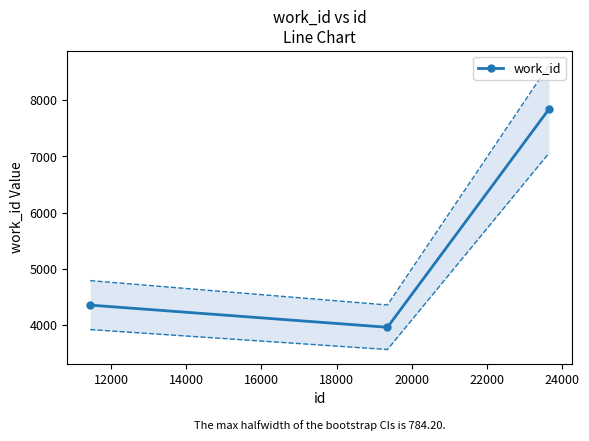

Count the number of data series in this chart.

1